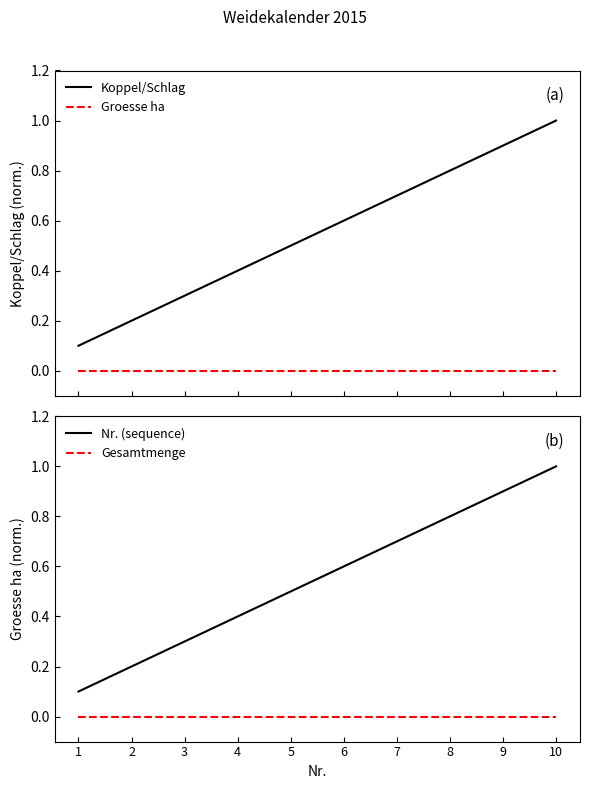

Does the chart have visible grid lines?

No